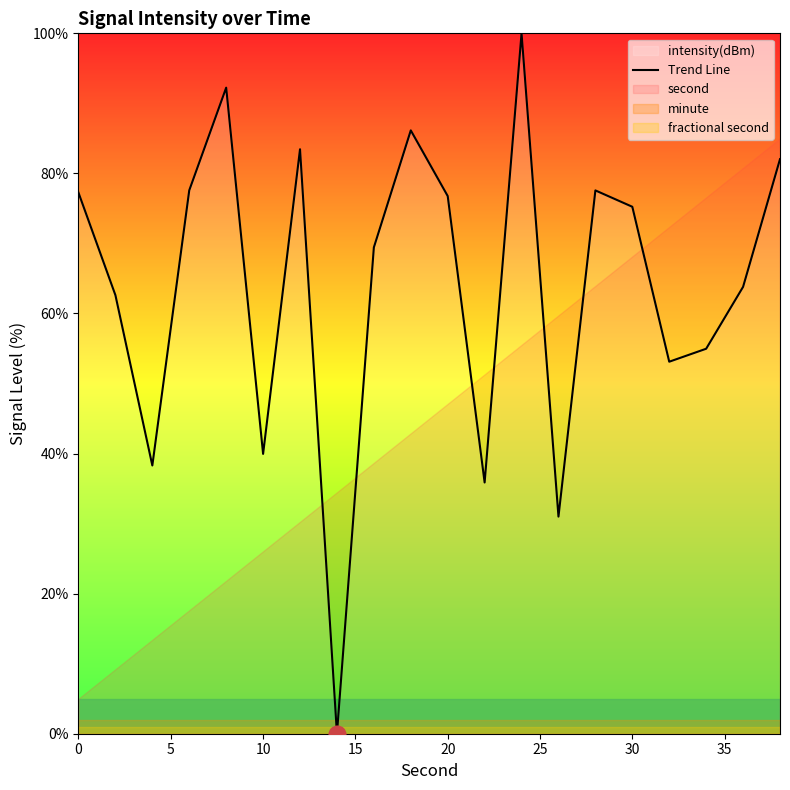

What is the maximum value shown in the chart?

100.0